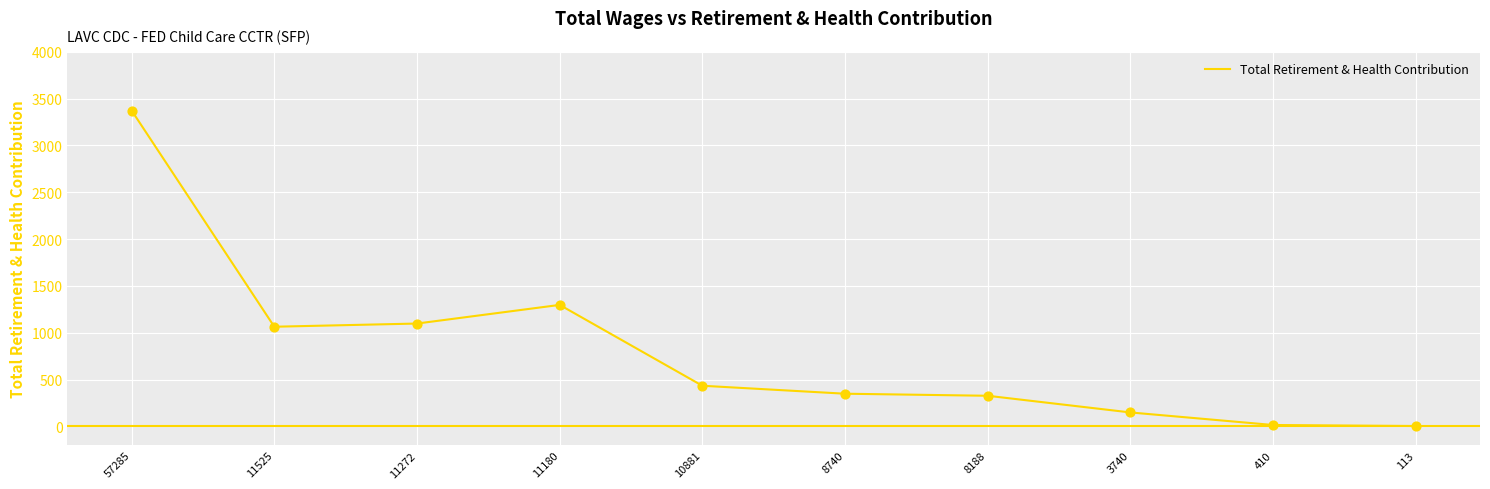

Between 8740 and 11180, which is larger?

11180